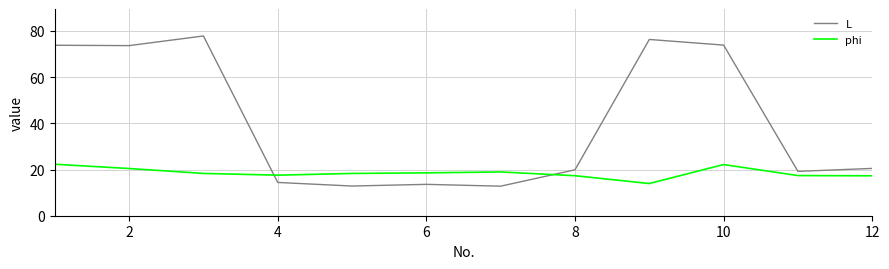

What is the greatest value displayed?

77.8